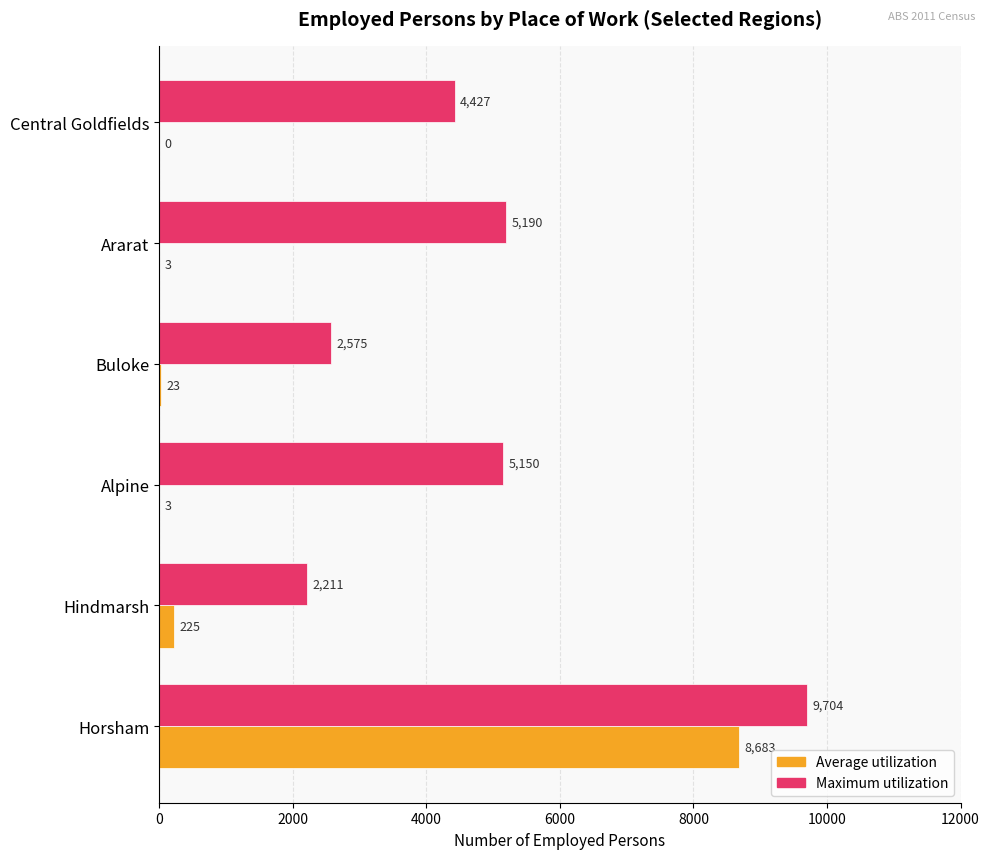

Which series has the largest total across all categories?

Maximum utilization